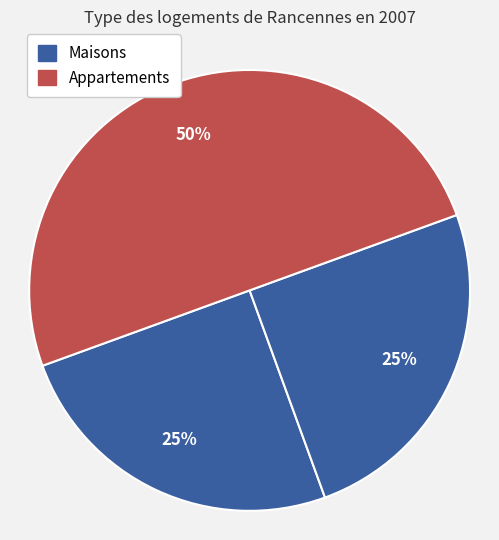

Does any single category account for the majority?

No